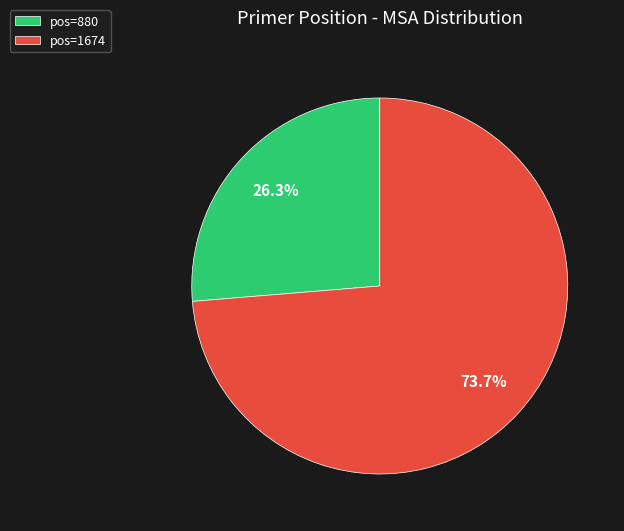

Approximately how many times larger is the value at pos=1674 compared to pos=880?

2.8